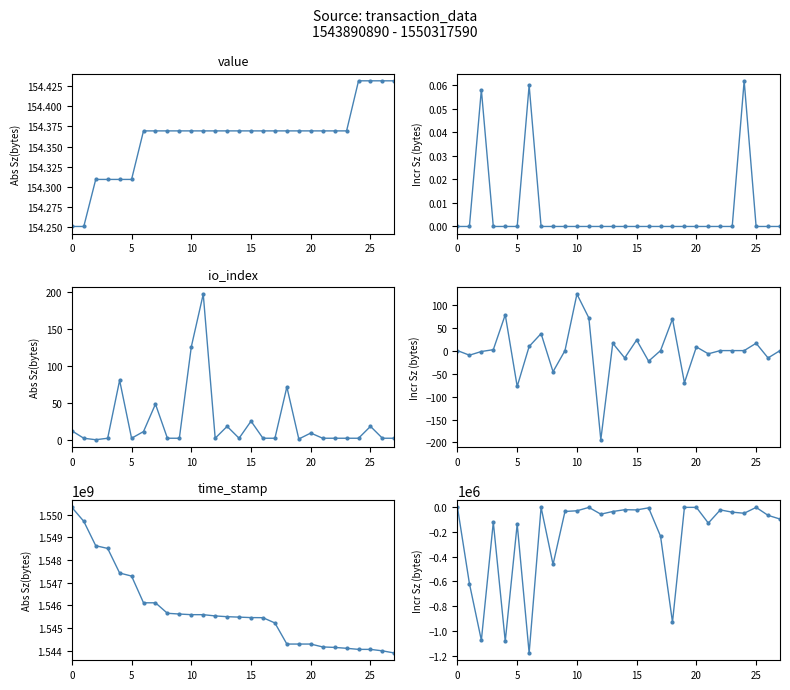

True or false: io_index and value intersect in this chart.

True